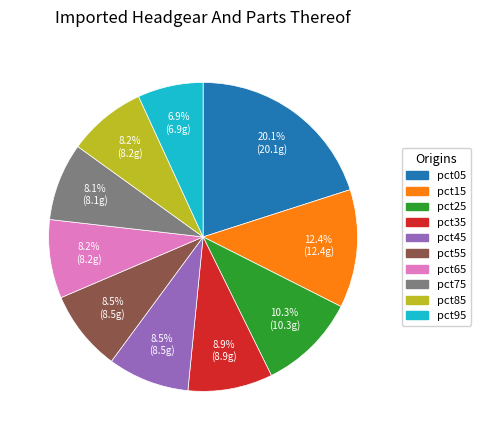

What percentage is the pct15 slice, to the nearest percent?

12%